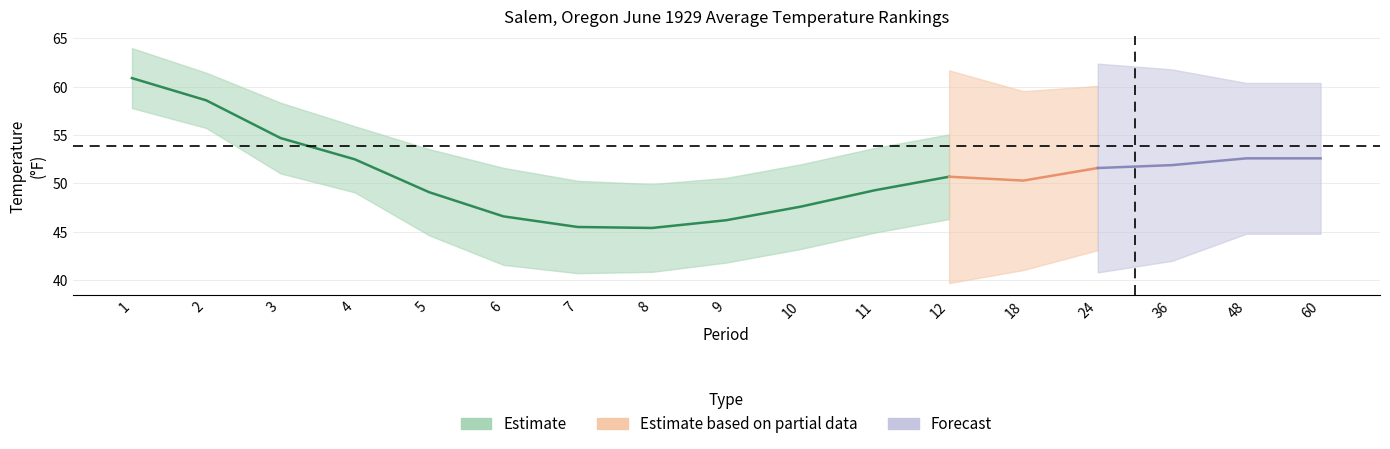

Reading left to right, transcribe all the data shown in this chart.

Value: 60.9	58.6	54.7	52.5	49.1	46.6	45.5	45.4	46.2	47.6	49.3	50.7	50.3	51.6	51.9	52.6	52.6
Mean: 62.9	60.3	57.4	54.9	52.8	51.0	49.6	49.2	49.8	51.2	52.9	54.3	53.2	54.2	54.2	54.2	54.2
Departure: -2.0	-1.7	-2.7	-2.4	-3.7	-4.4	-4.1	-3.8	-3.6	-3.6	-3.6	-3.6	-2.9	-2.6	-2.3	-1.6	-1.6